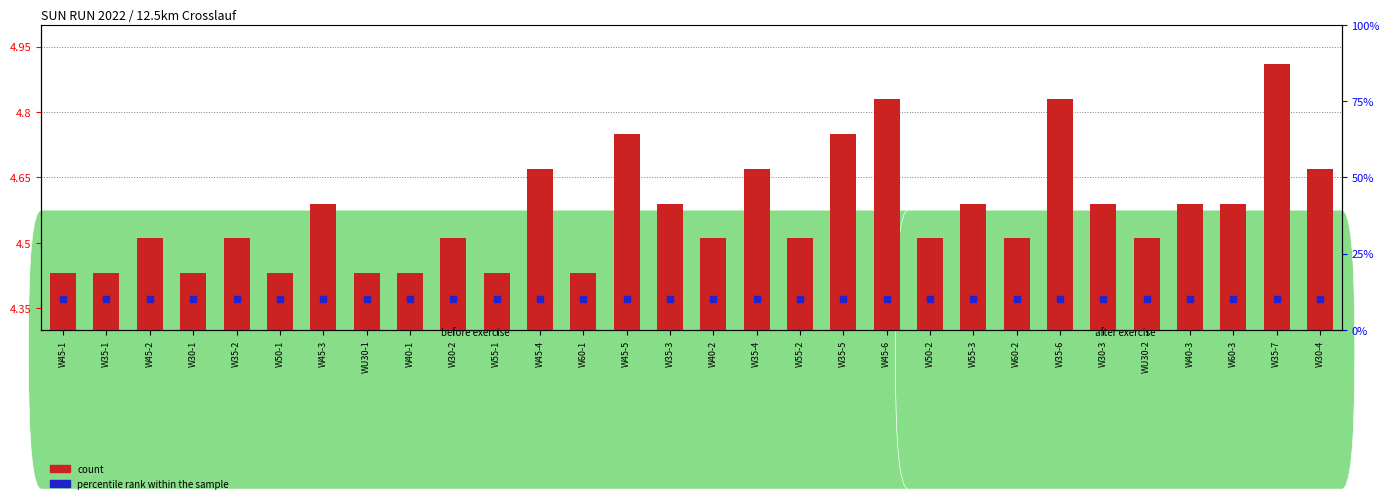

What is the total value across all series at W60-2?

8.9